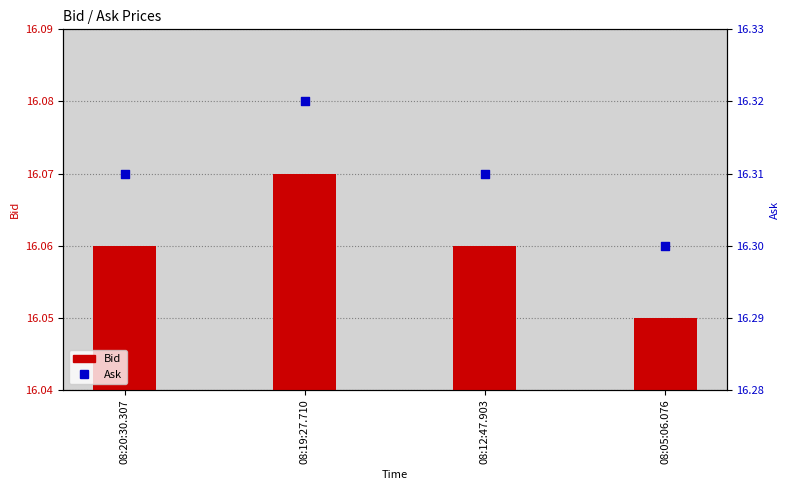

At how many categories does at least one series exceed 16?

4